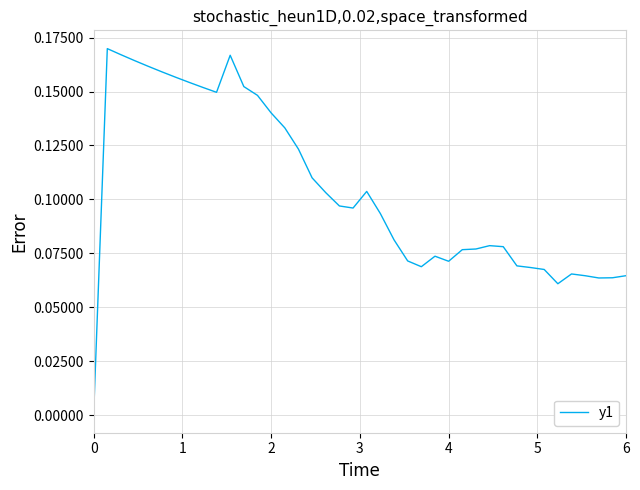

How many categories are shown in the chart?

40